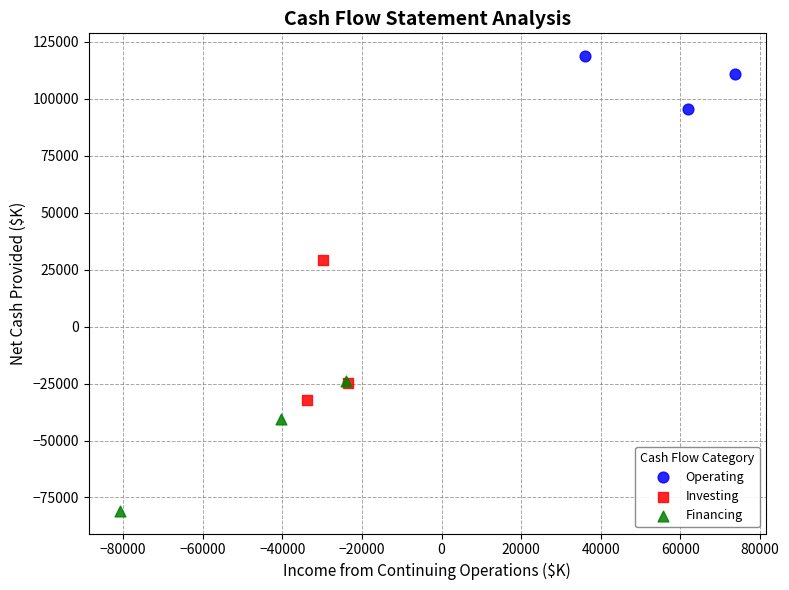

Which series contains the lowest Y value?

Financing